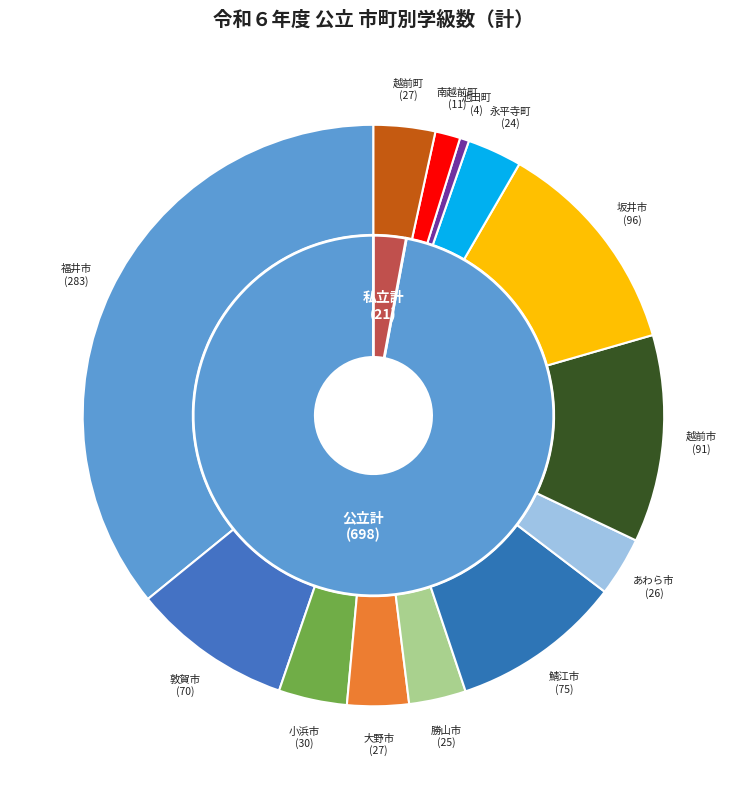

Which slice is the largest?

福井市